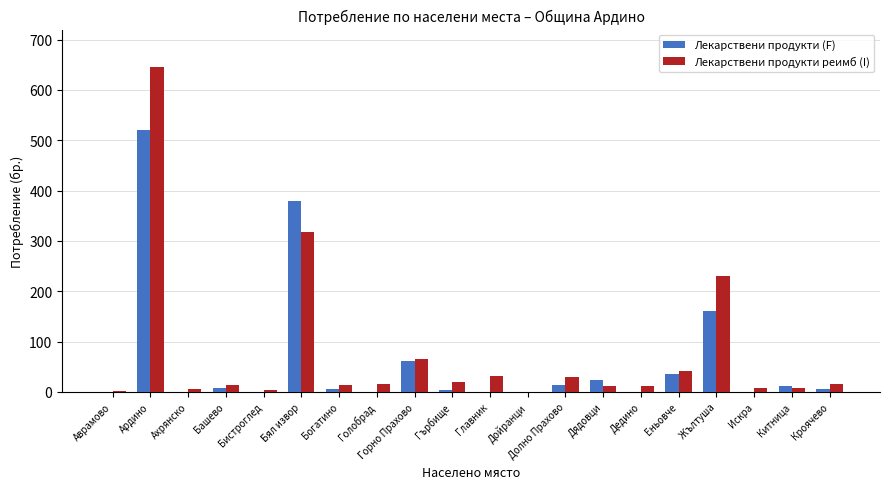

How many categories are shown in the chart?

20